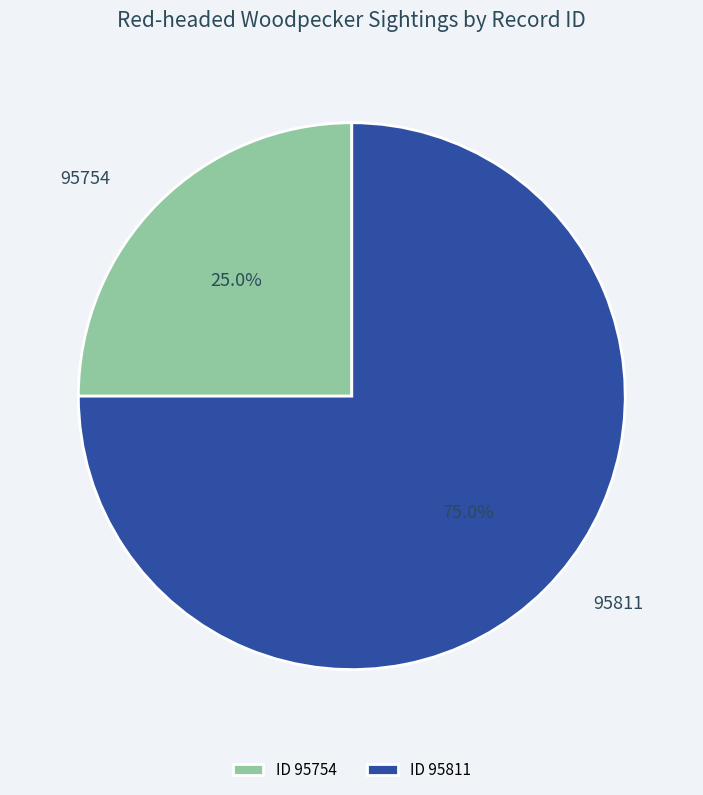

Is there a majority slice in this chart?

Yes